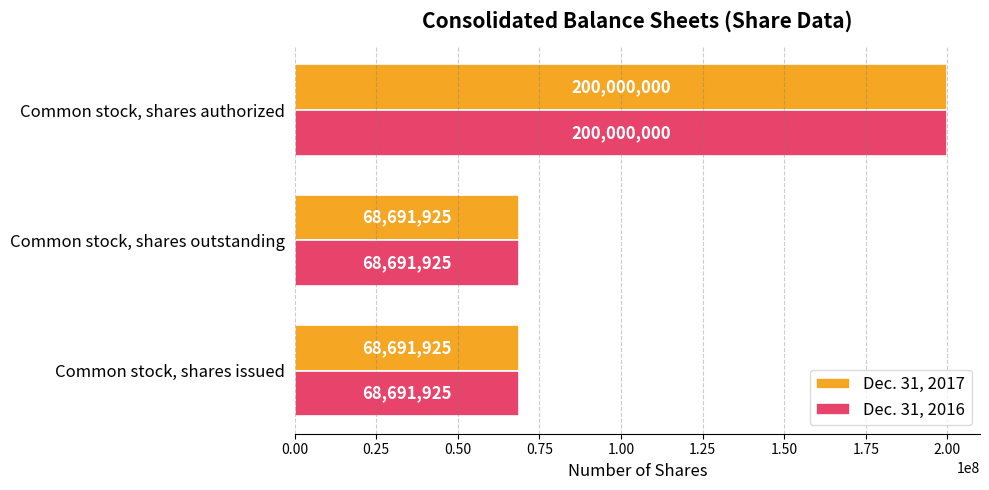

At which category is the sum across all series the highest?

Common stock, shares authorized